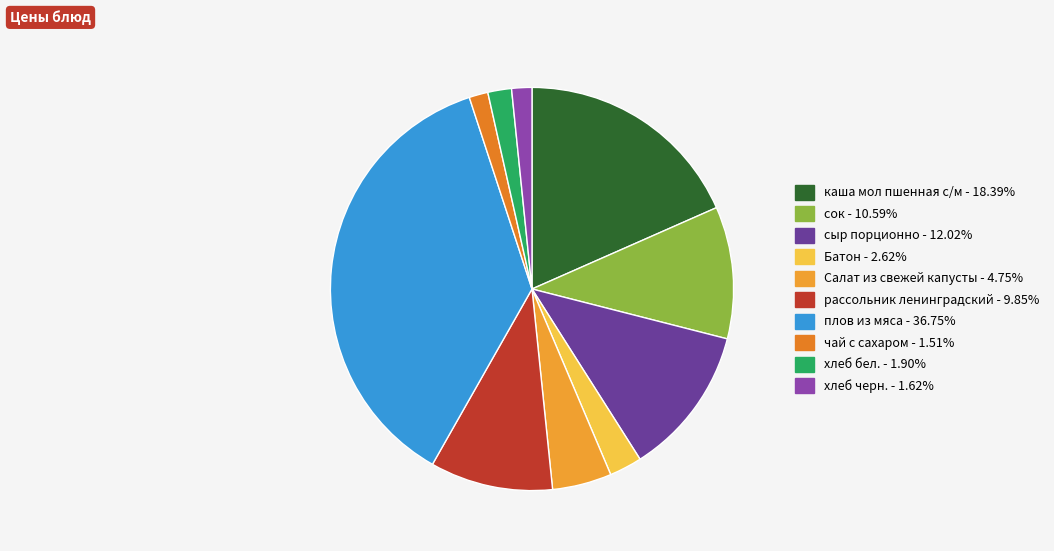

True or false: хлеб черн. accounts for 2% of the total.

True